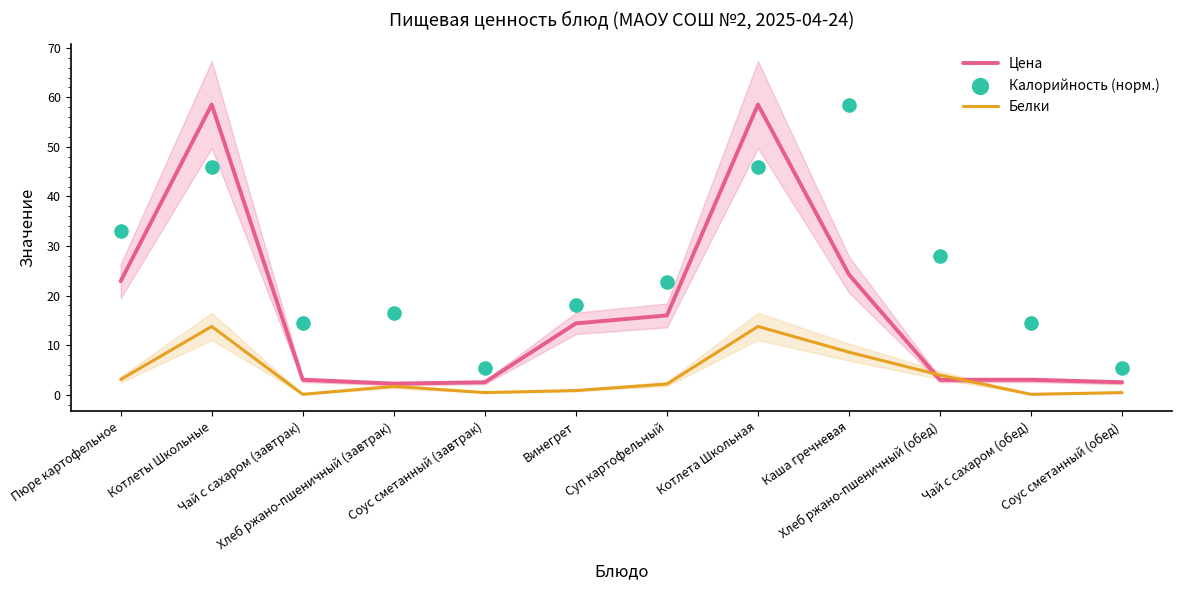

Which series has the largest Y range (max minus min)?

Цена